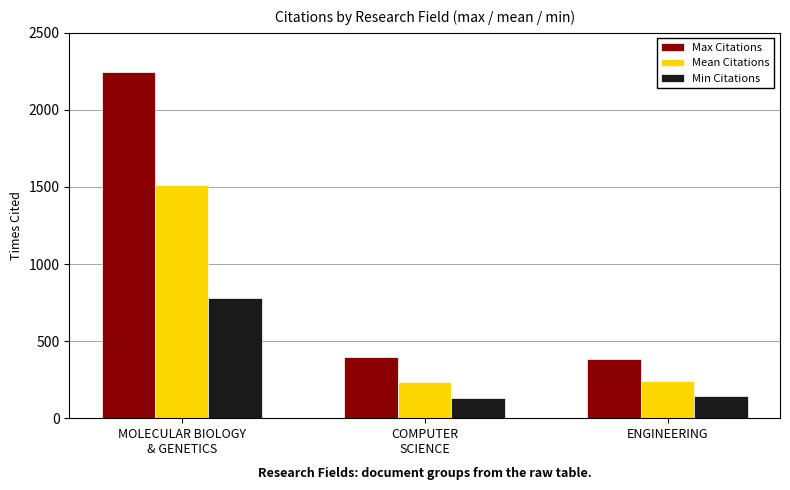

At which label does Max Citations first exceed 399?

MOLECULAR BIOLOGY
& GENETICS